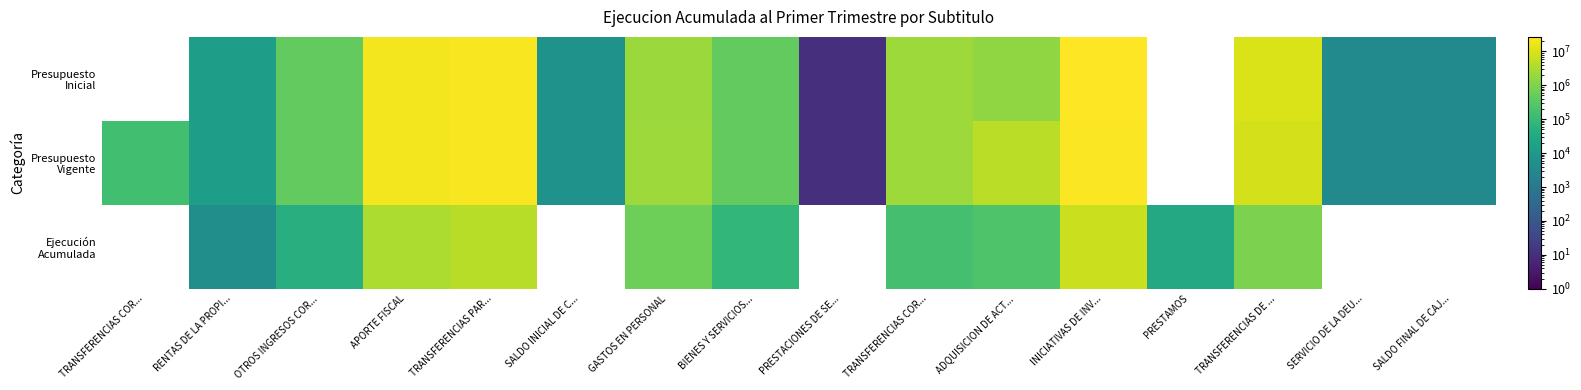

How many Presupuesto Inicial values are between 3500 and 19809347?

11